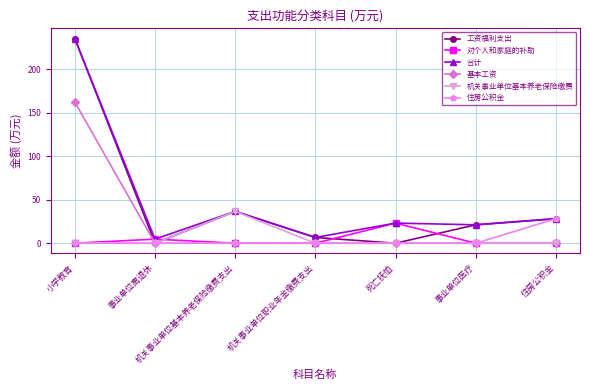

True or false: 合计 and 基本工资 cross at least once.

False